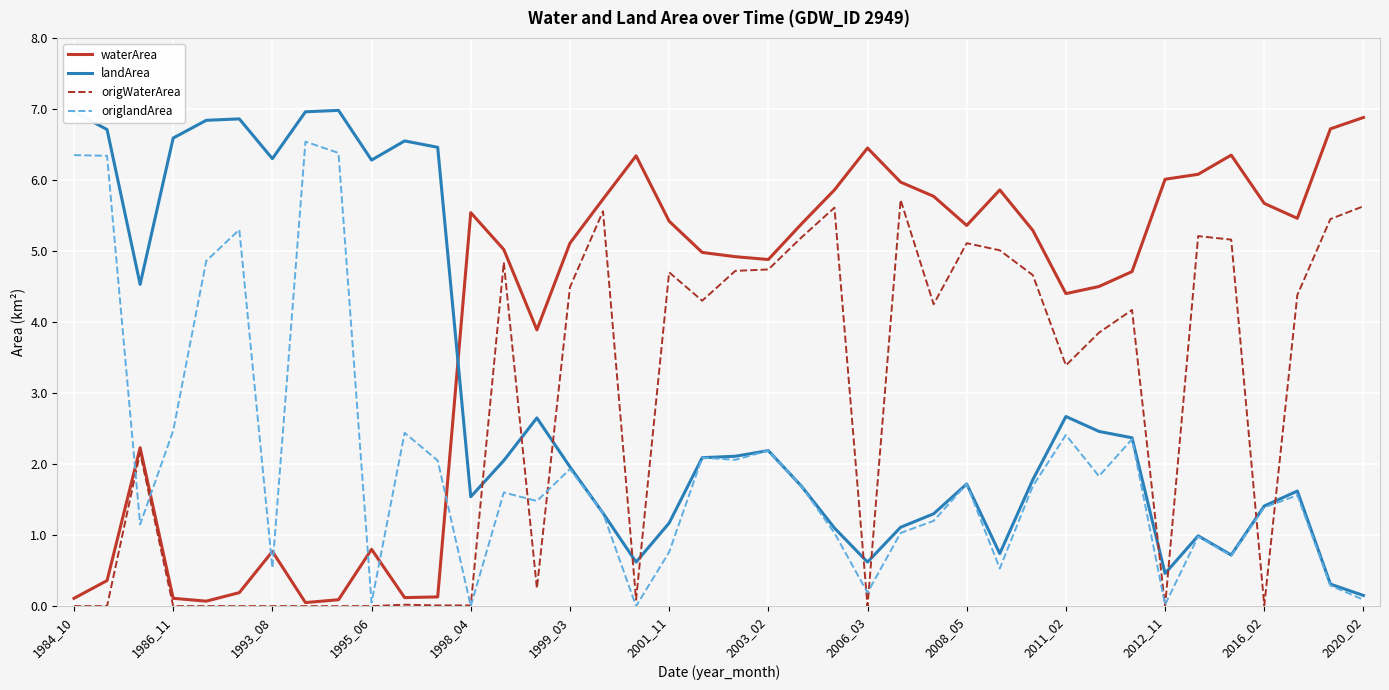

At how many categories does at least one series exceed 2?

40